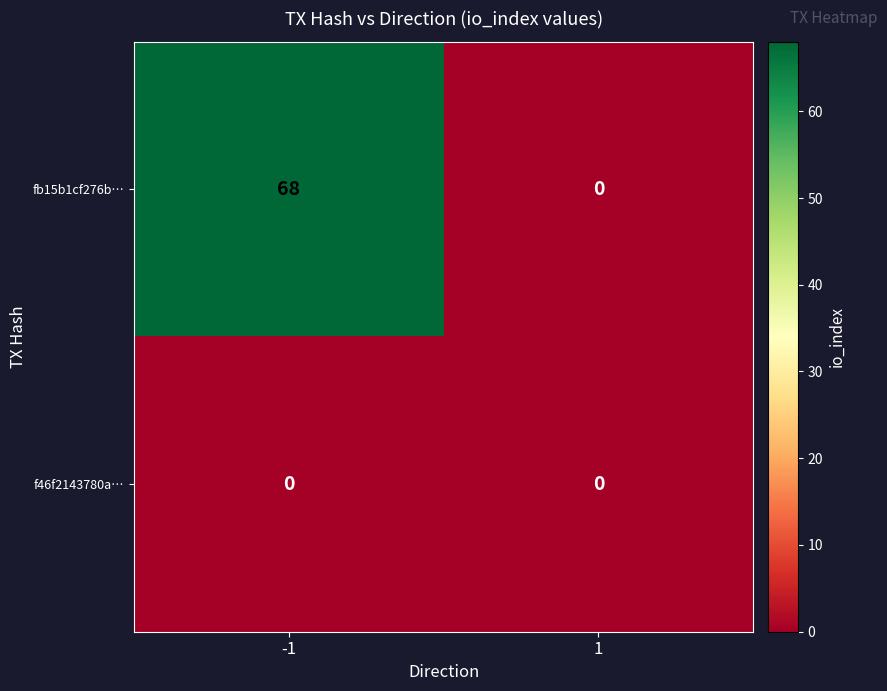

Is it true that fb15b1cf276b… equals 68 at -1?

True